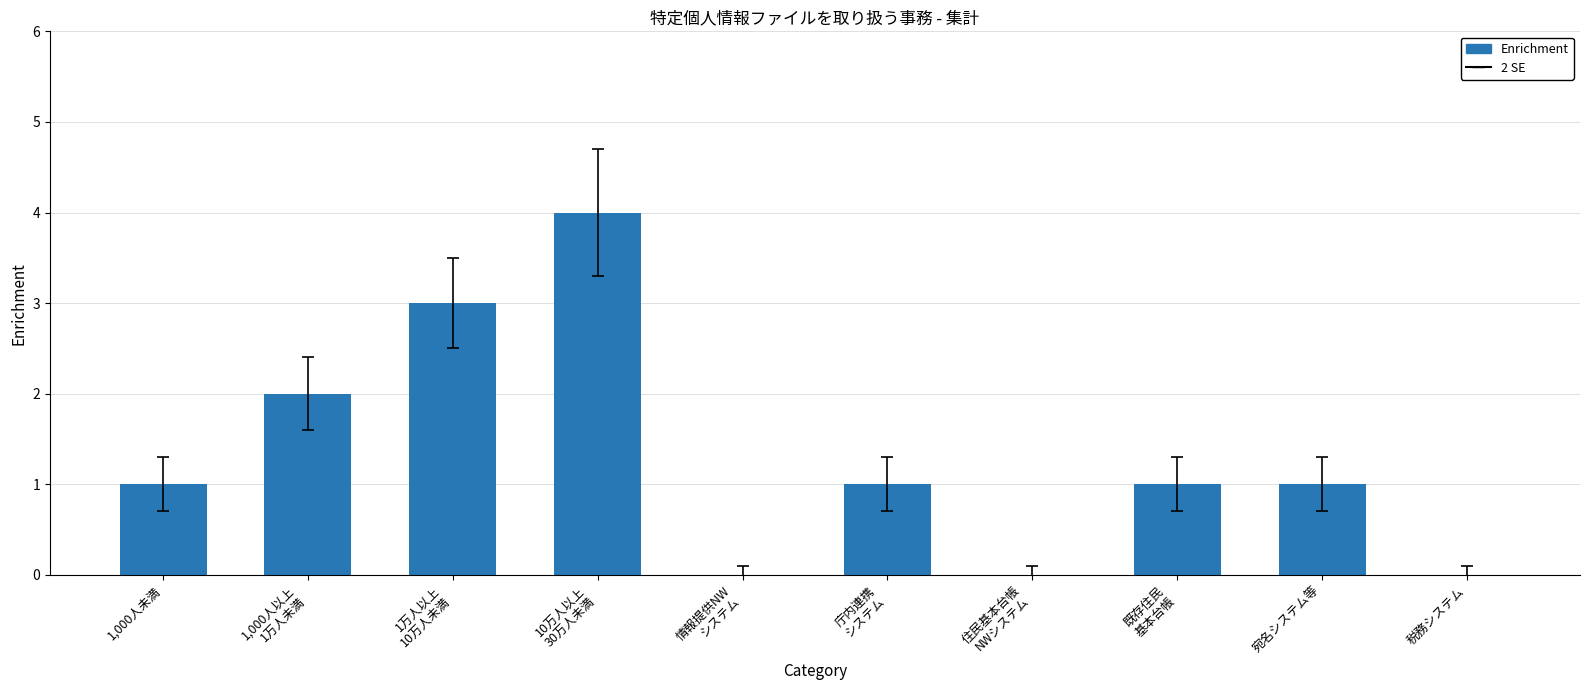

What is the sum of all values?

13